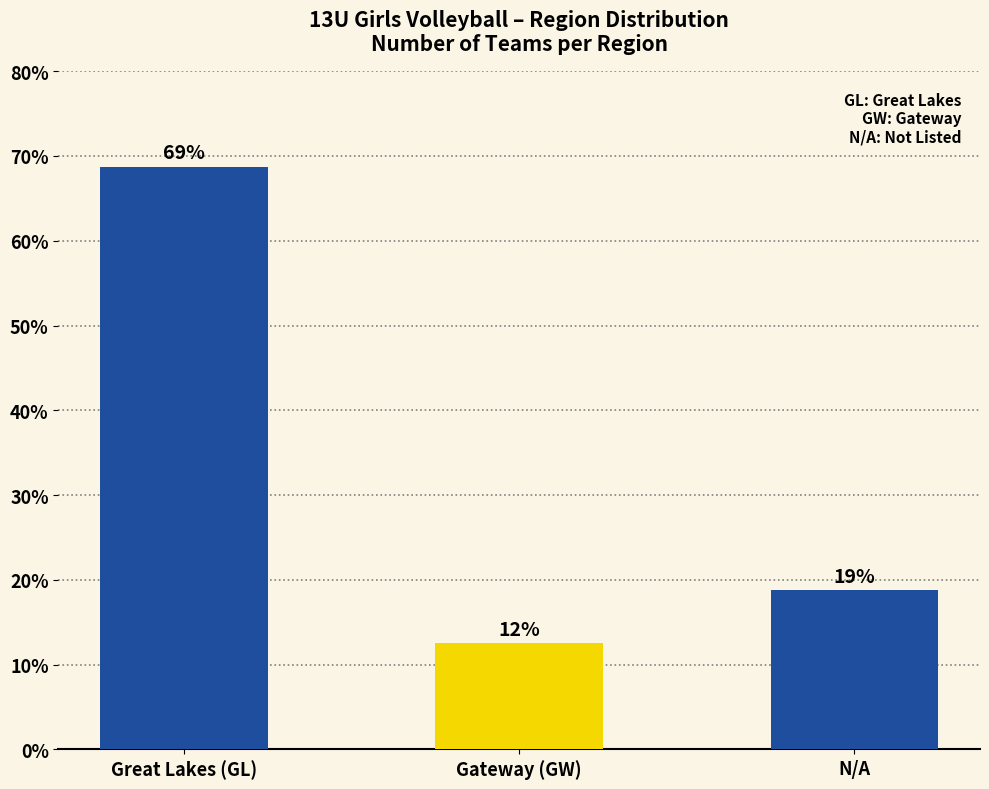

What is the sum of all values?

100.0